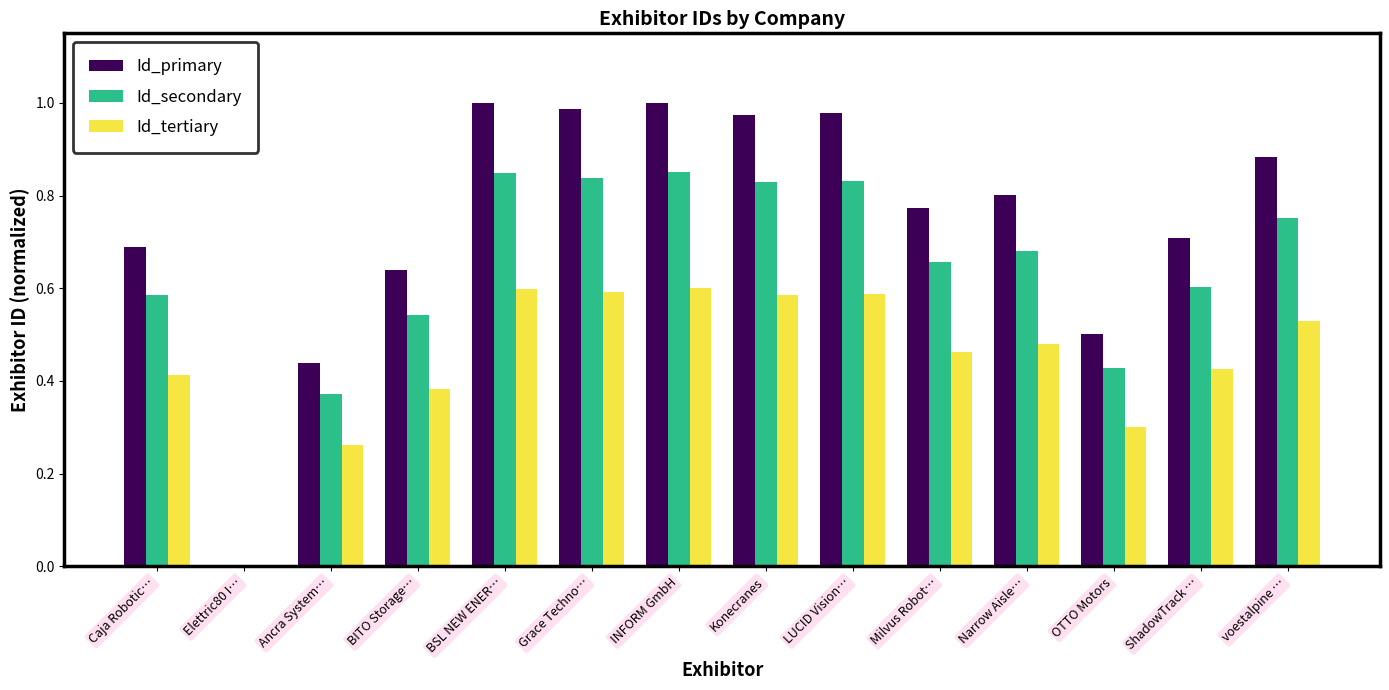

Count the Id_secondary values in the range 0 to 1.

14